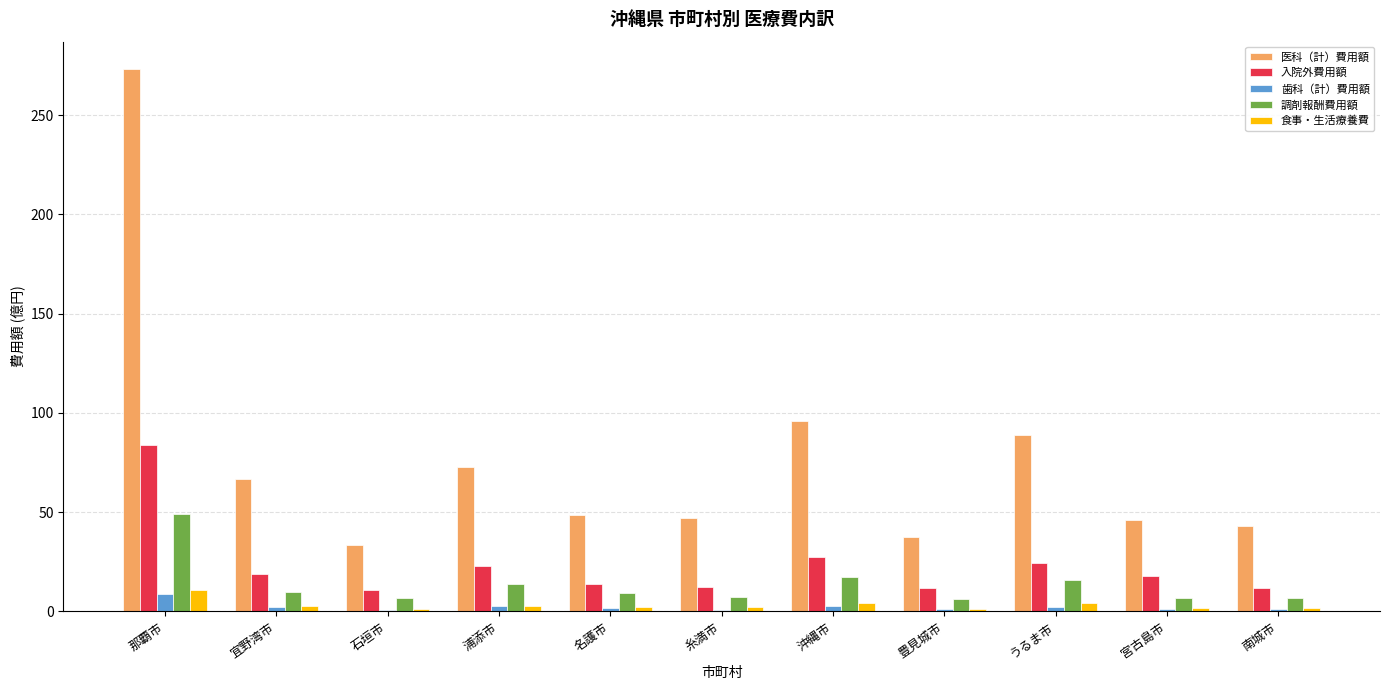

Which series changed the most between うるま市 and 宮古島市?

医科（計）費用額